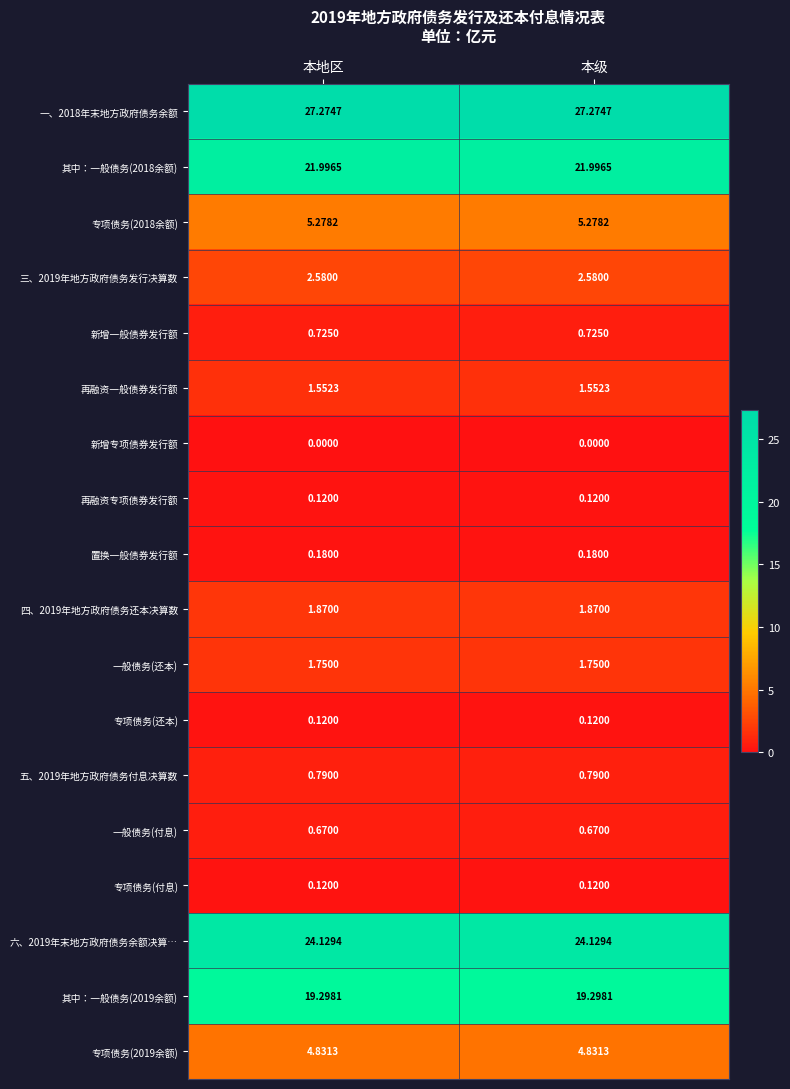

Is the value of 六、2019年末地方政府债务余额决算… at 本级 greater than the value of 五、2019年地方政府债务付息决算数 at 本地区?

Yes